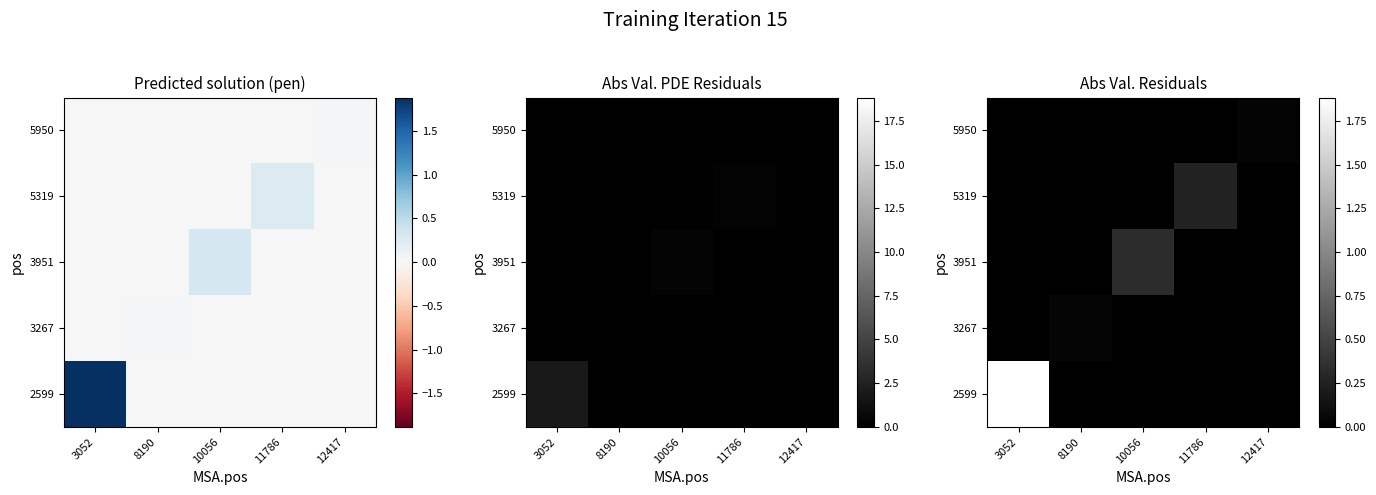

Rank the categories by 3267 value from highest to lowest.

8190, 3052, 10056, 11786, 12417